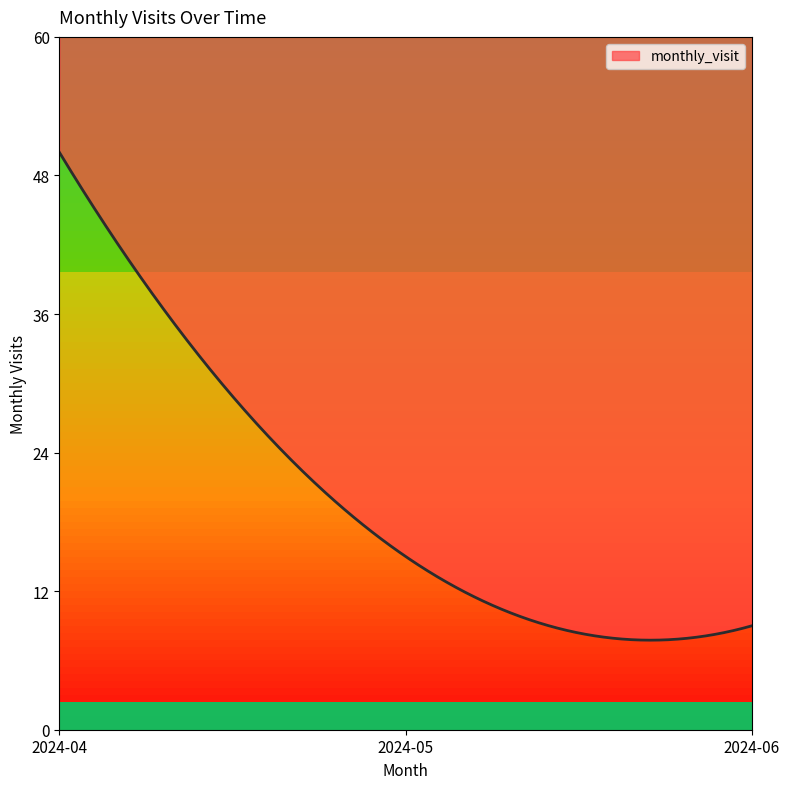

What is the average value?

19.9